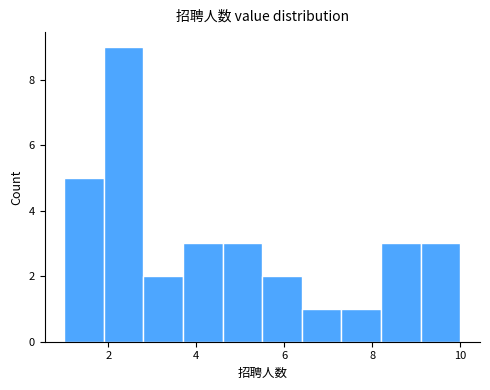

Reading left to right, list every bar in this chart as the range it spans on the x-axis followed by its height. Neither the bar edges nor the heights are printed on the chart, so give them approximately, as read against the axes.

1.0 to 1.9: 5
1.9 to 2.8: 9
2.8 to 3.7: 2
3.7 to 4.6: 3
4.6 to 5.5: 3
5.5 to 6.4: 2
6.4 to 7.3: 1
7.3 to 8.2: 1
8.2 to 9.1: 3
9.1 to 10.0: 3